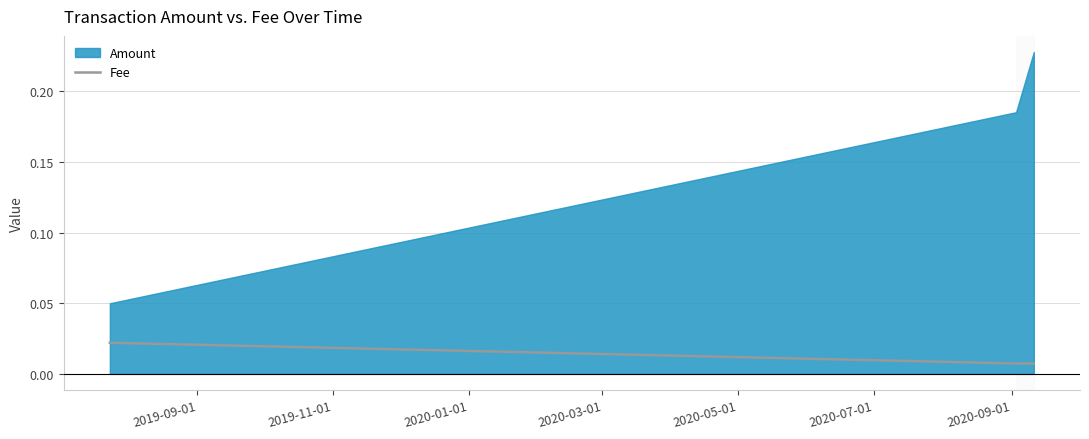

How many Fee values are between 0 and 1?

3